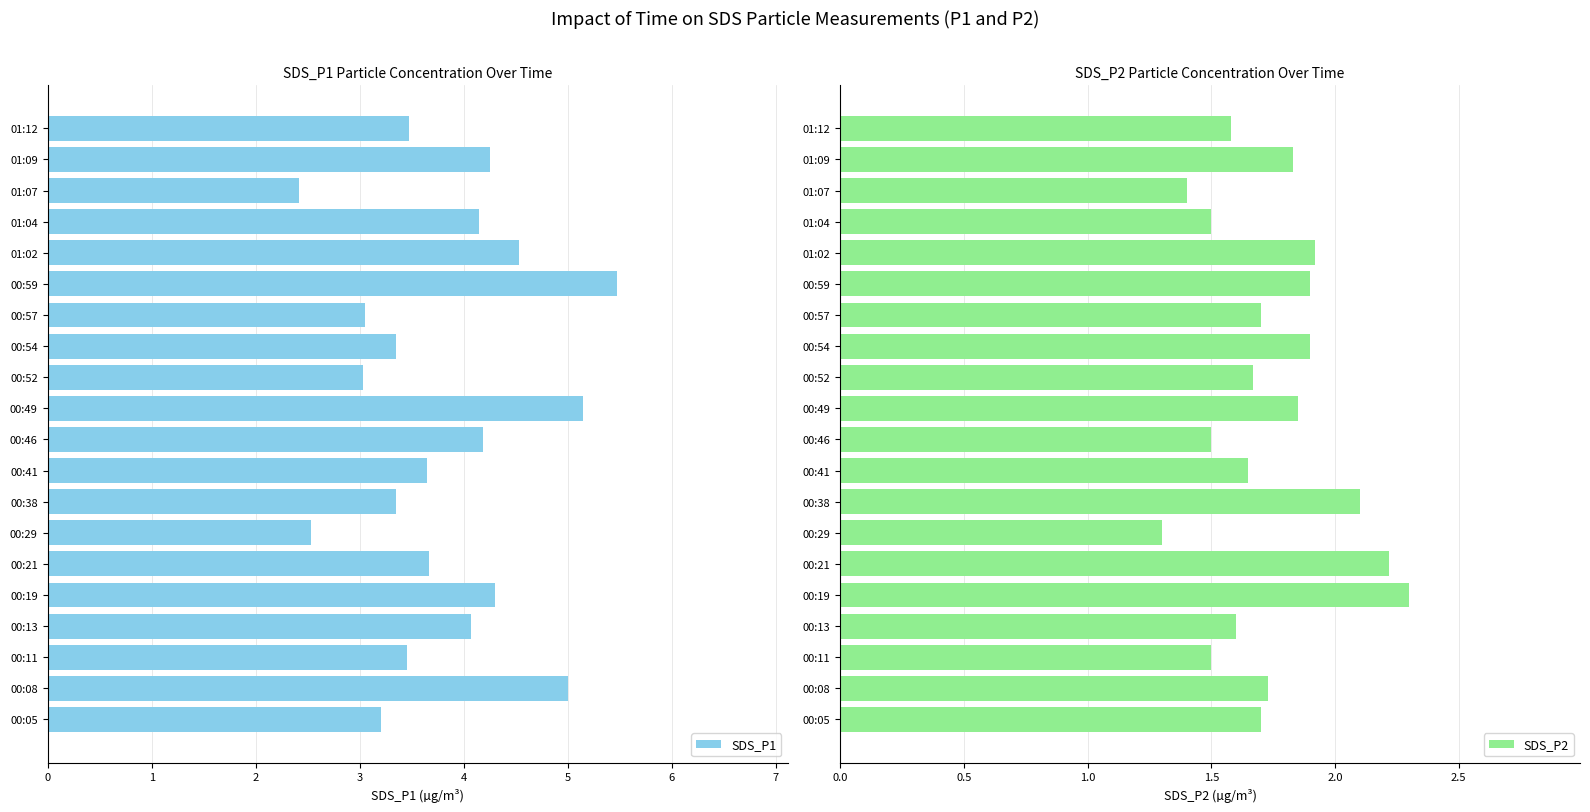

The value of SDS_P2 at 01:02 is 1.9. True or false?

True